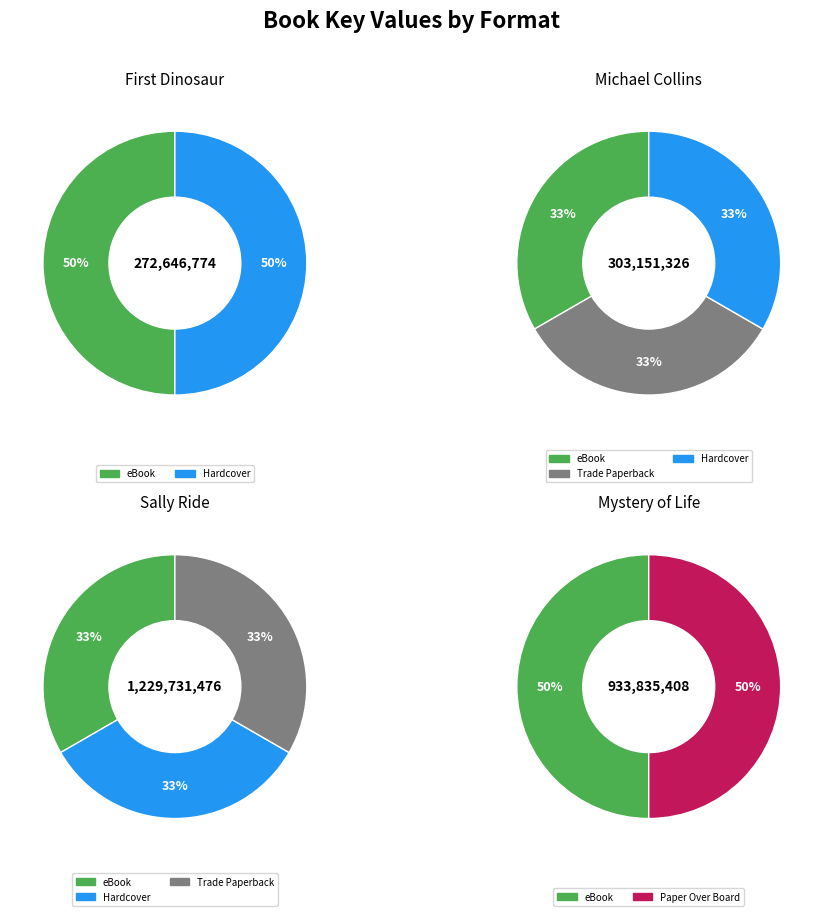

What is the largest slice in the pie chart?

Mystery of Life (eBook)